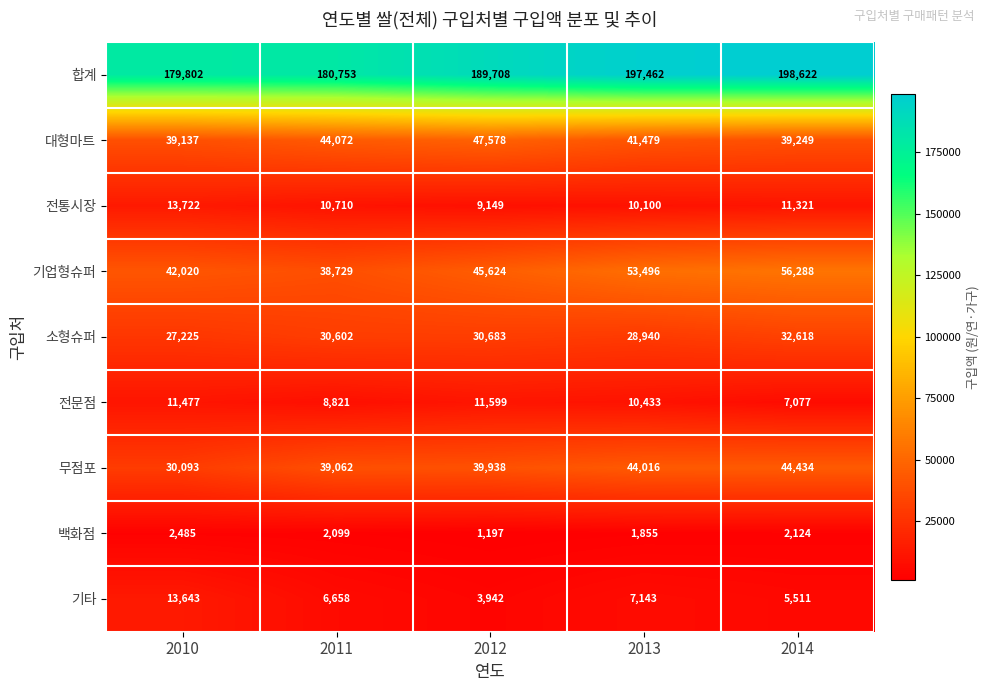

At which category does the chart reach its peak across all series?

2014